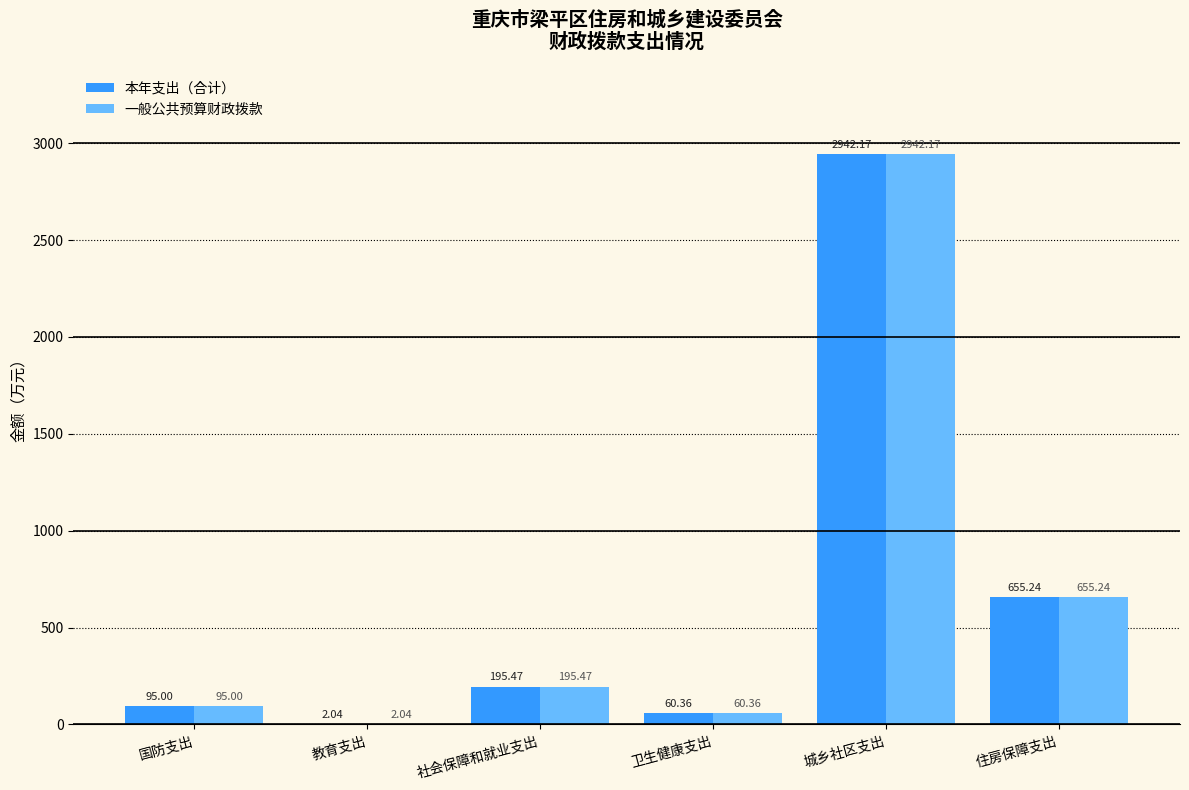

The 本年支出（合计） series shows 95.0 at 国防支出. True or false?

True